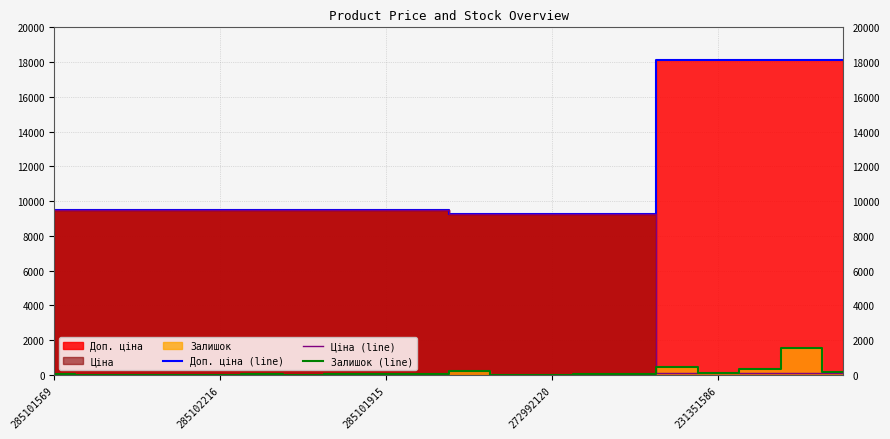

What is the average value of the Залишок (line) series?

158.6